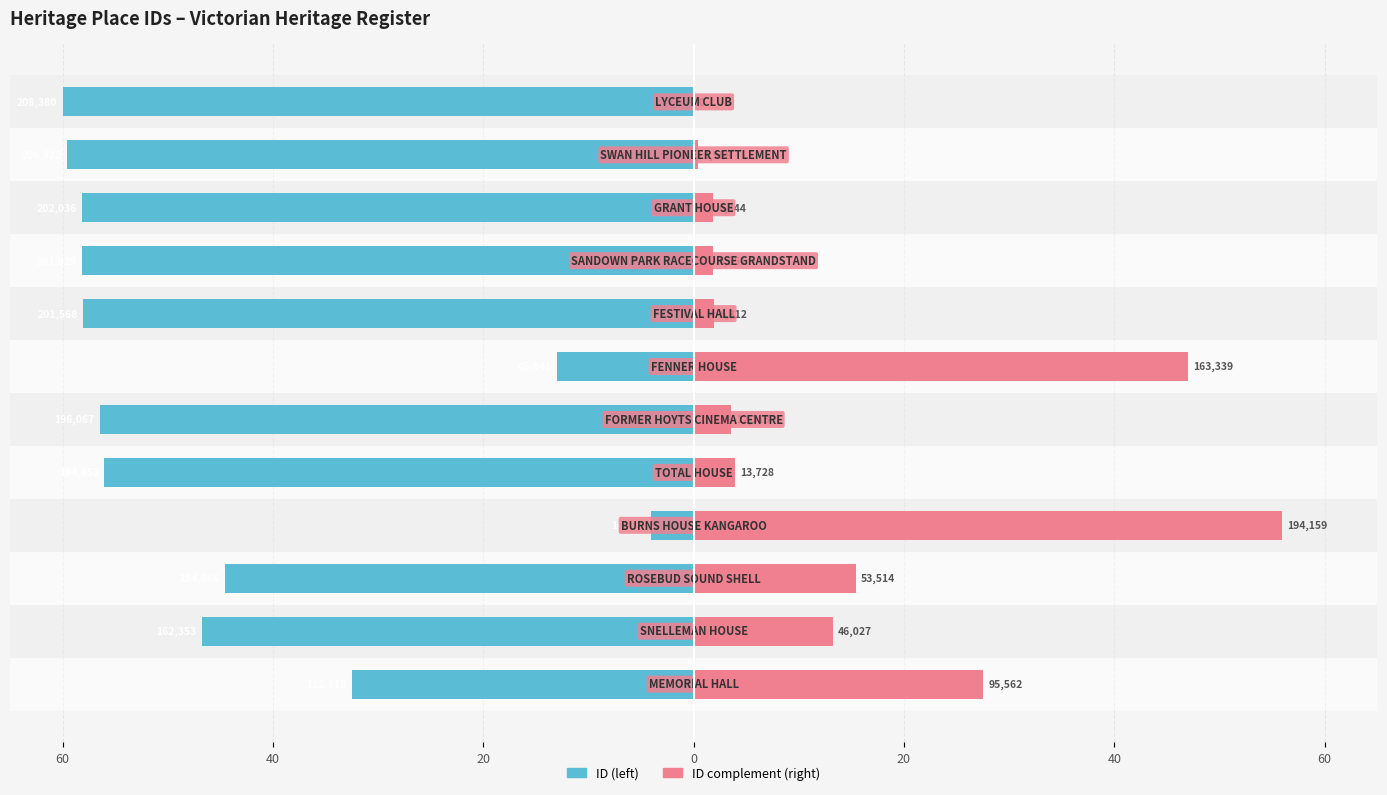

What is the difference between the maximum and minimum values in the ID (left) series?

55.9